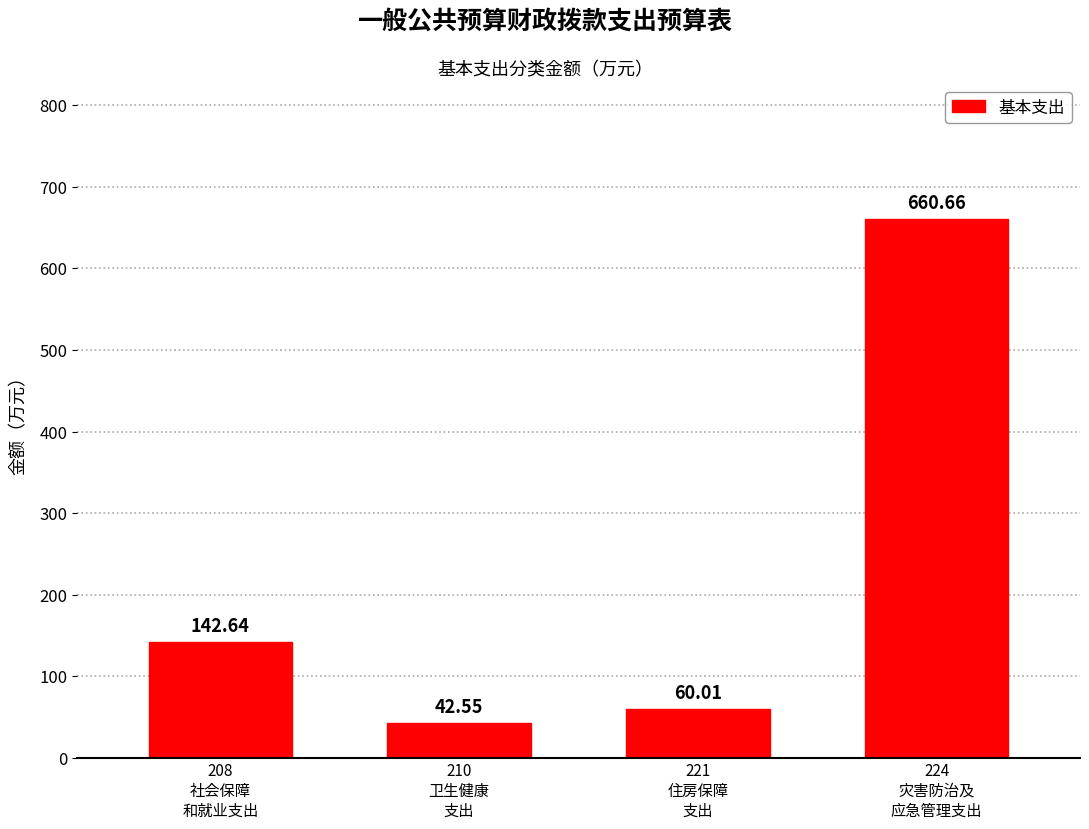

What is the difference between the second highest and second lowest values?

82.6